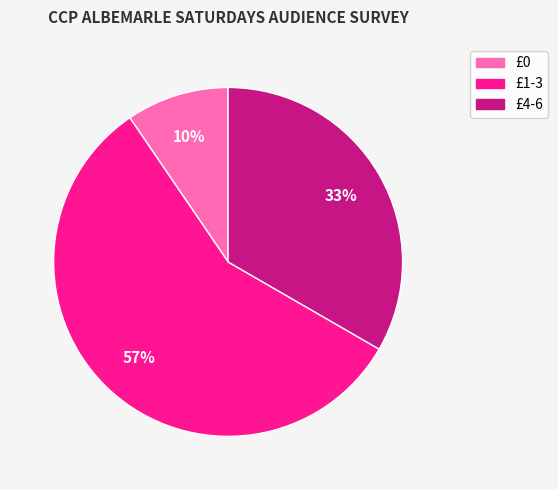

Combined, do £0 and £4-6 account for over 50%?

No